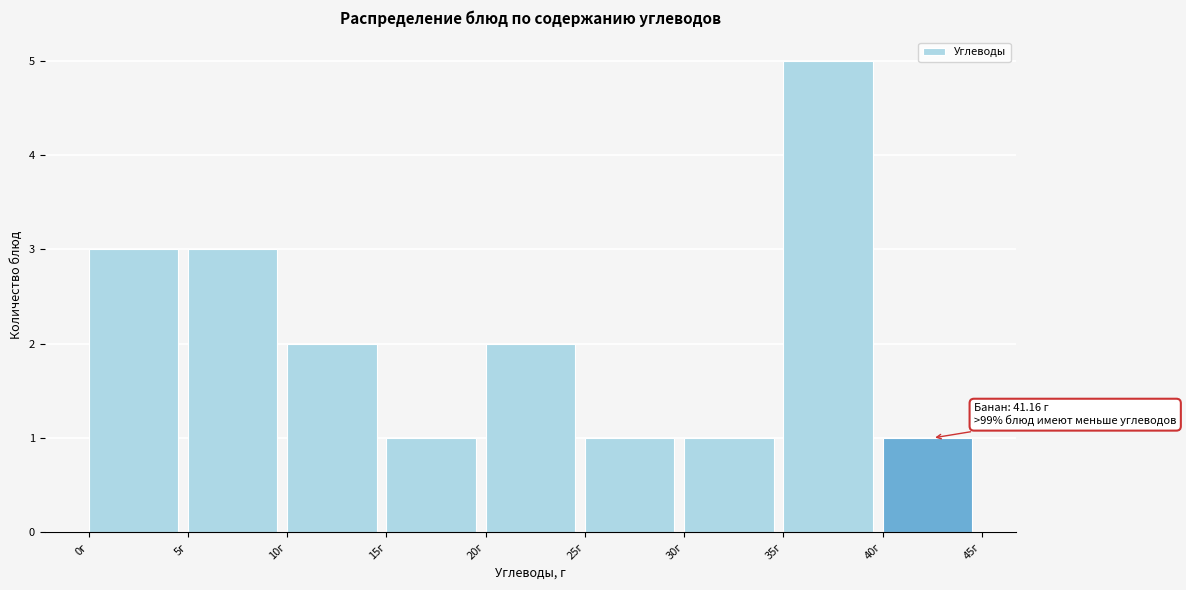

Which range on the x-axis has the tallest bar?

35 to 40